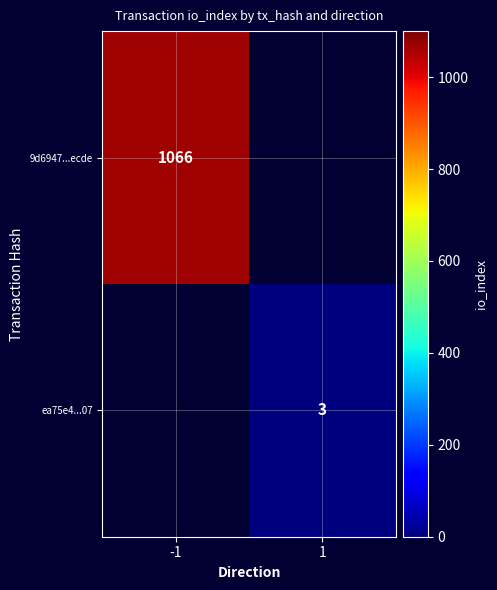

The 9d6947...ecde series shows 1495 at -1. True or false?

False